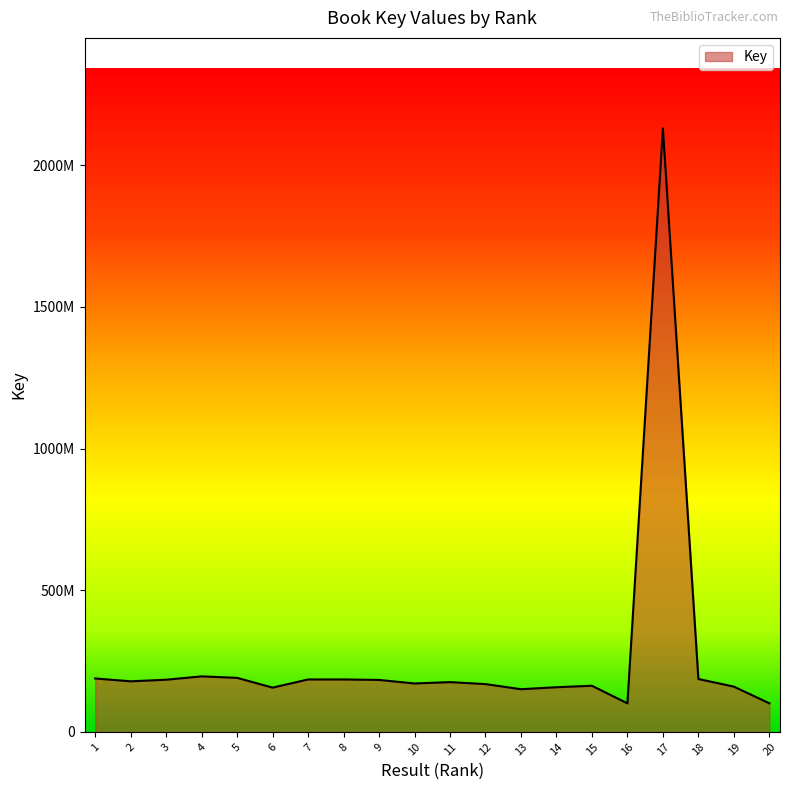

Reading left to right, list all the values displayed in this chart.

1=188546244	2=178518108	3=184123772	4=195976374	5=190731313	6=156227810	7=185064846	8=185063911	9=183368466	10=170903194	11=175670122	12=168682654	13=150592145	14=157632338	15=162814018	16=100738784	17=2129669169	18=186671141	19=159757406	20=100862197